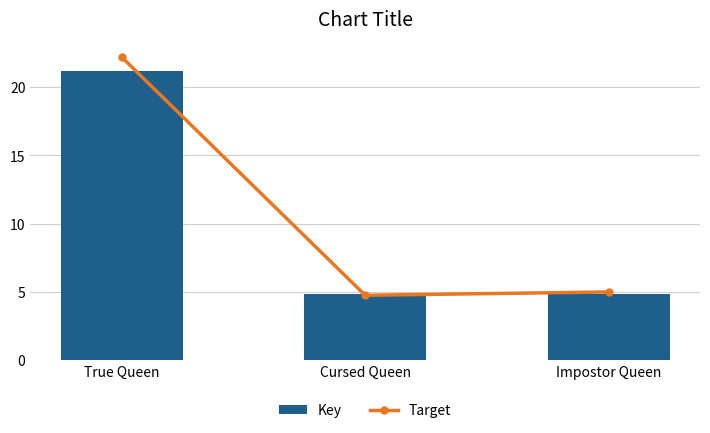

Between True Queen and Cursed Queen, which series saw the biggest shift?

Target